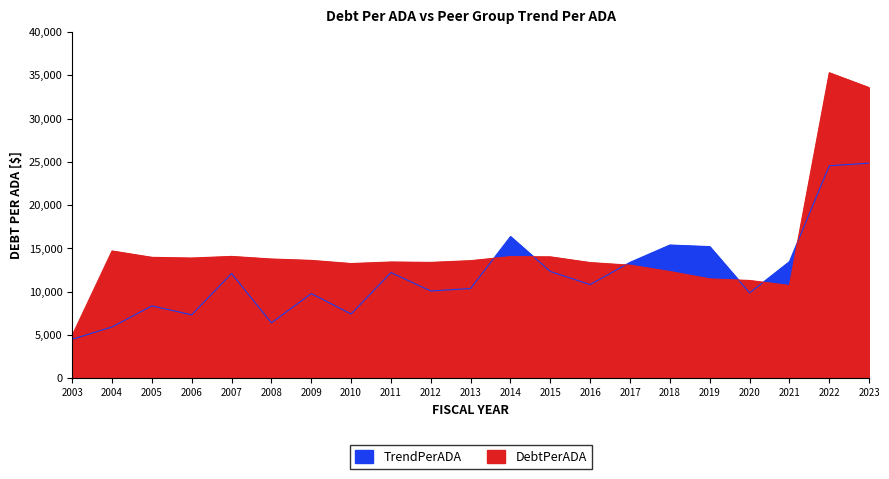

How many values in the DebtPerADA series exceed 13583?

11